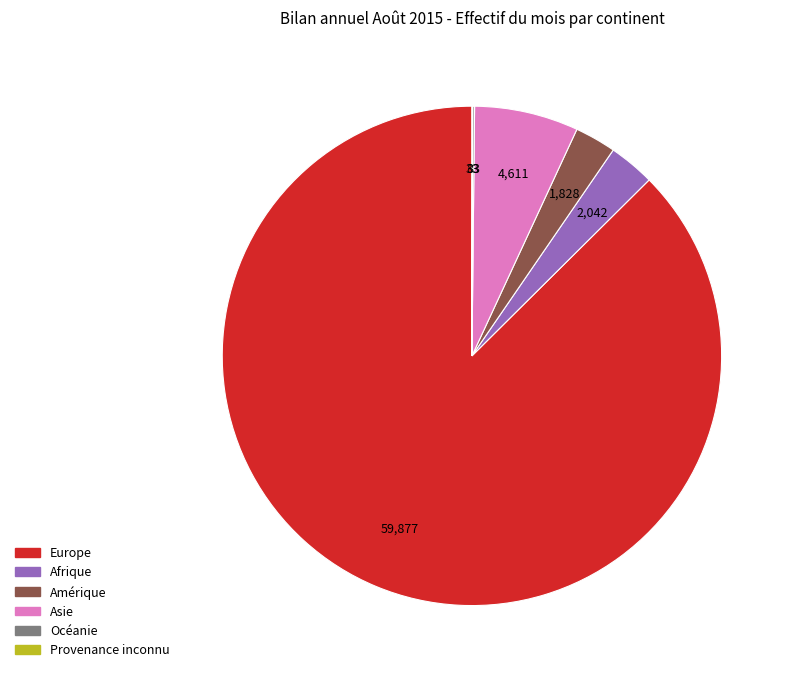

Is the sum of Europe and Asie greater than half?

Yes